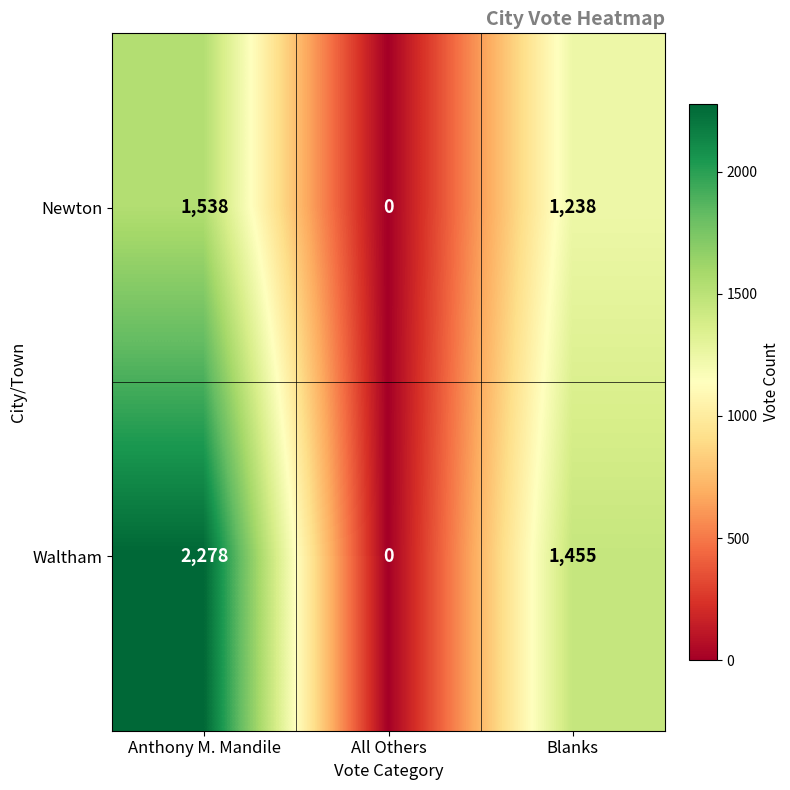

Is it true that Newton equals 1538 at Anthony M. Mandile?

True